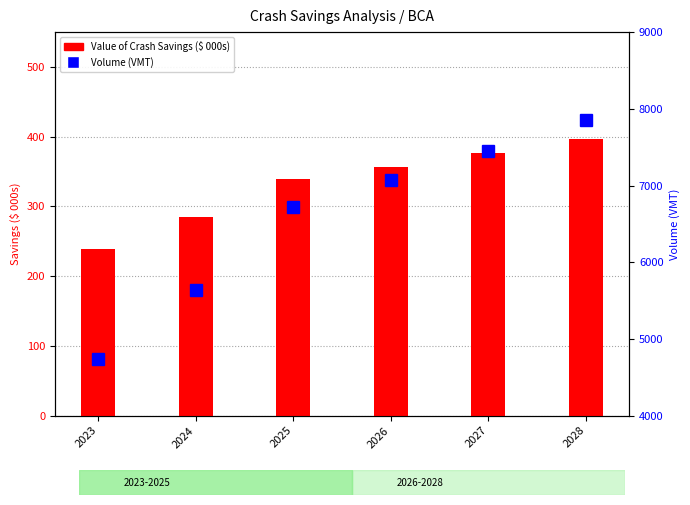

At which label is Value of Crash Savings closest to 317?

2025